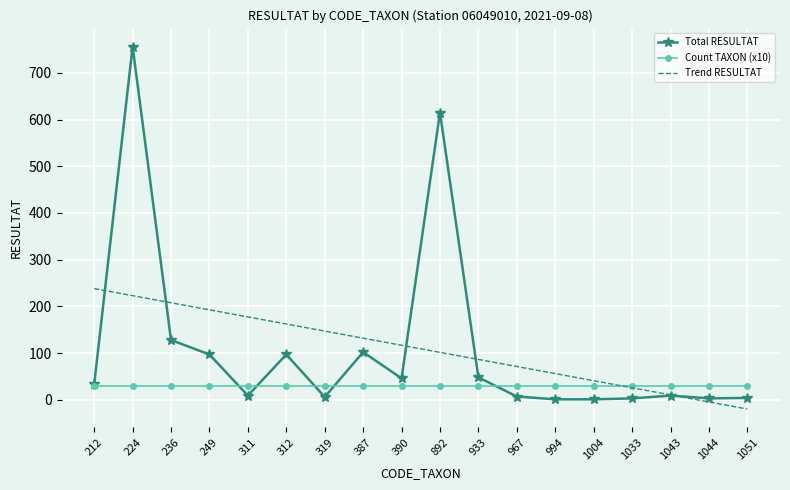

Rank the series by their maximum value, from highest to lowest.

Total RESULTAT, Trend RESULTAT, Count TAXON (x10)